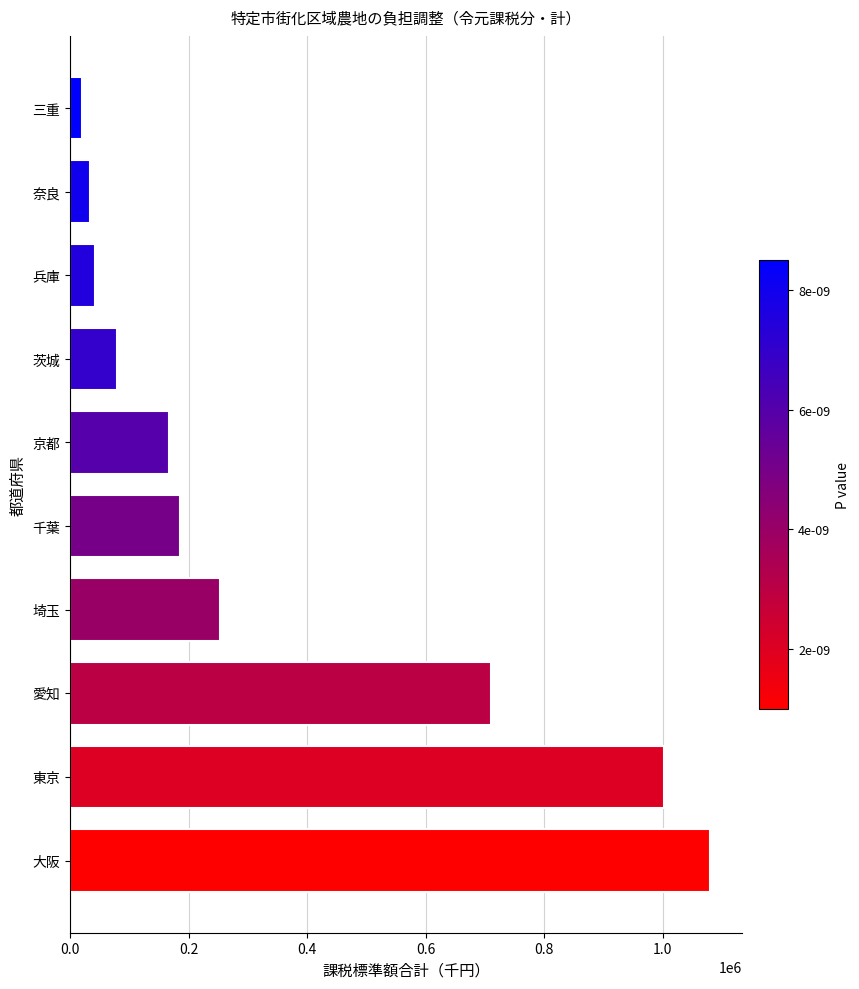

The value at 京都 is 103588. True or false?

False